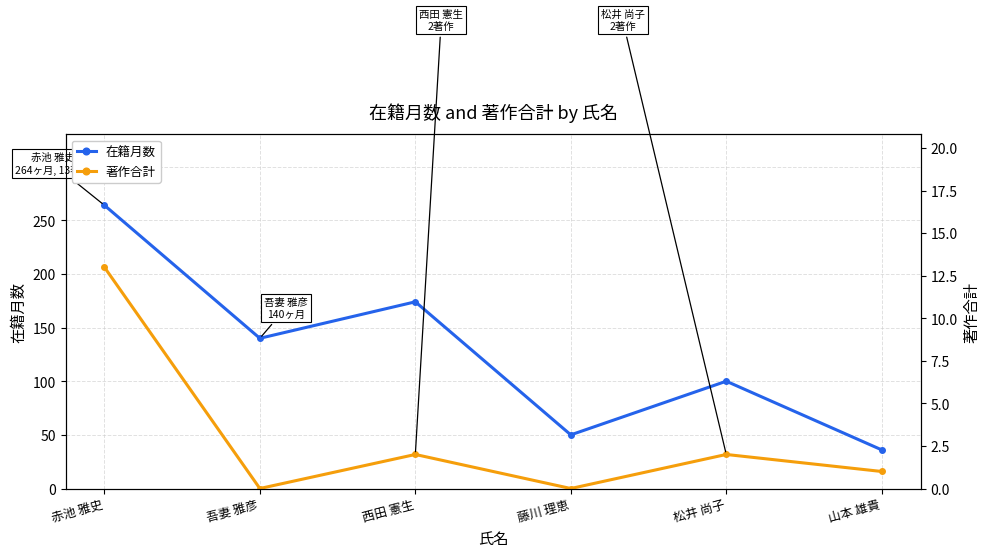

What is the label of the 2nd point from the right?

松井 尚子